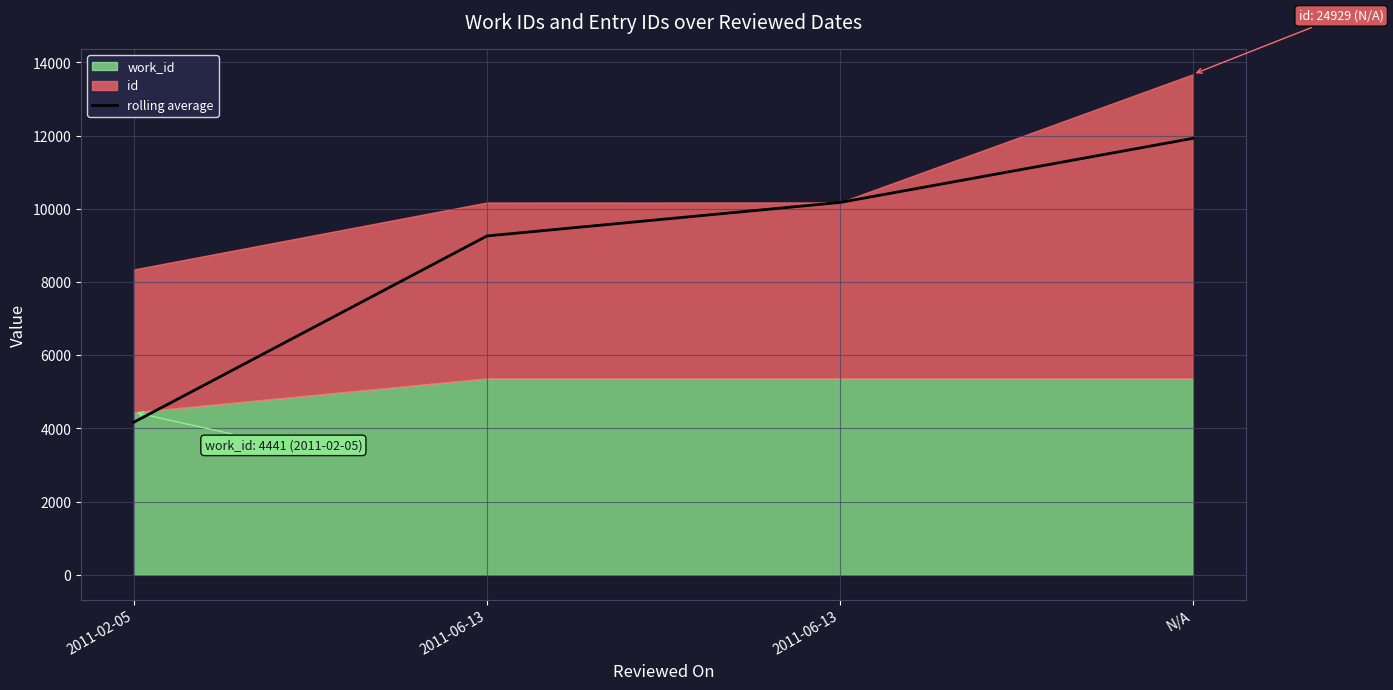

Reading left to right, transcribe all the data shown in this chart.

2011-02-05=4171.8	2011-06-13=9258.0	2011-06-13=10173.2	N/A=11924.8